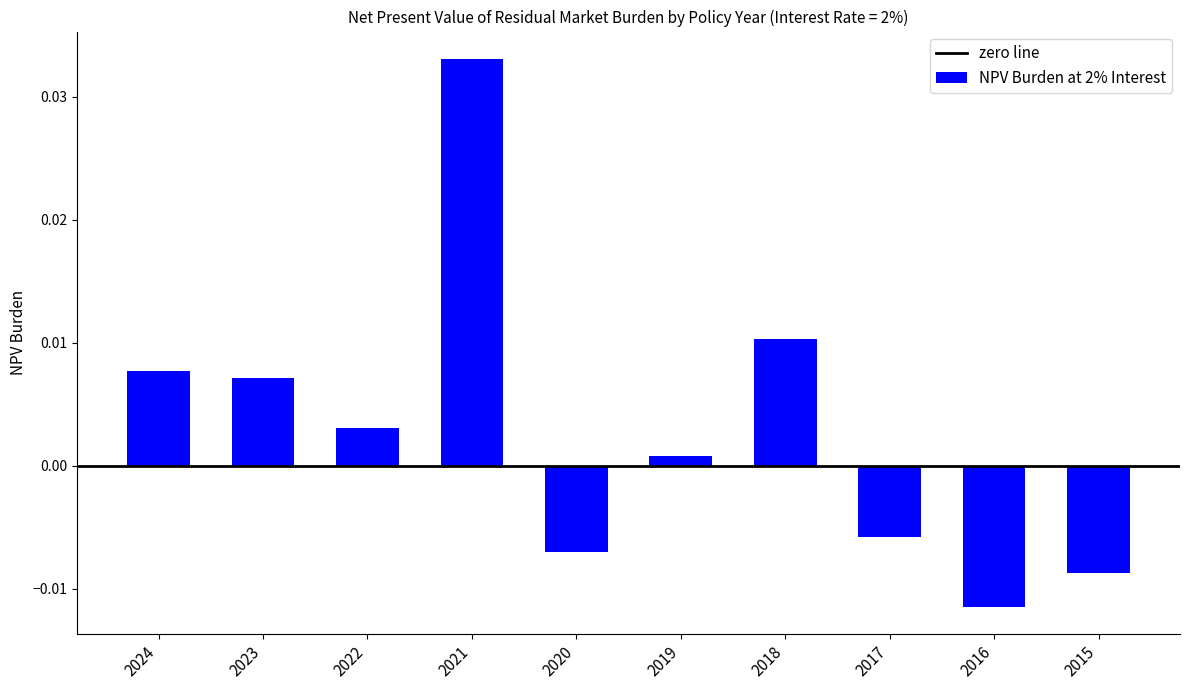

How many values are below zero?

4